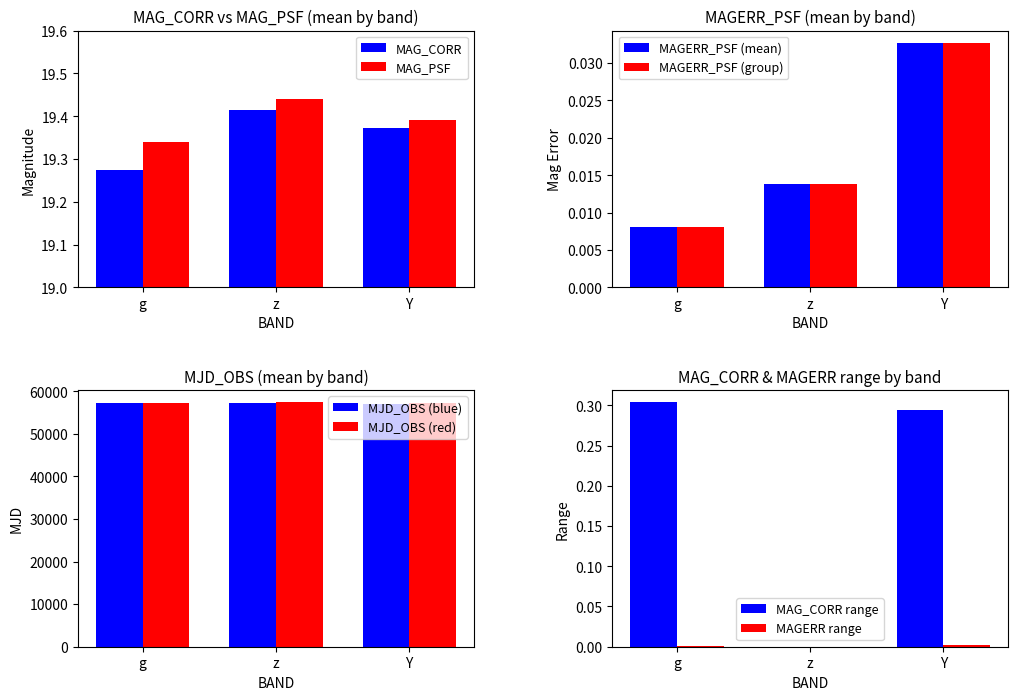

What is the change in value from g to z?

+0.1